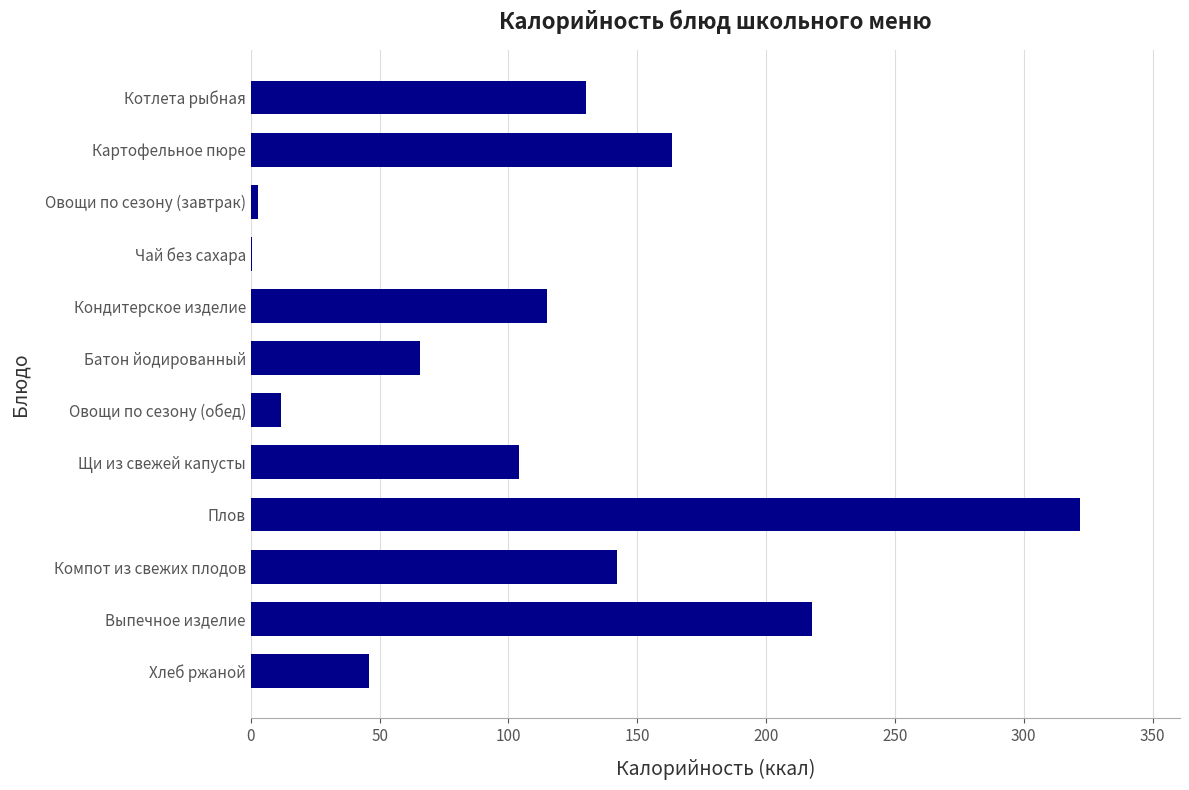

Which category has the highest value across all series?

Плов